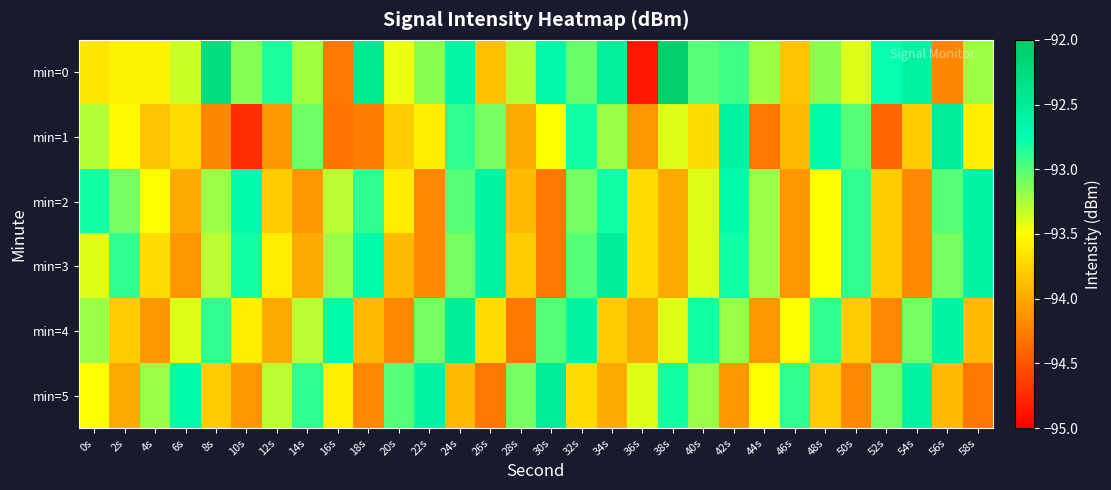

Between 24s and 54s, which series saw the biggest shift?

min=5